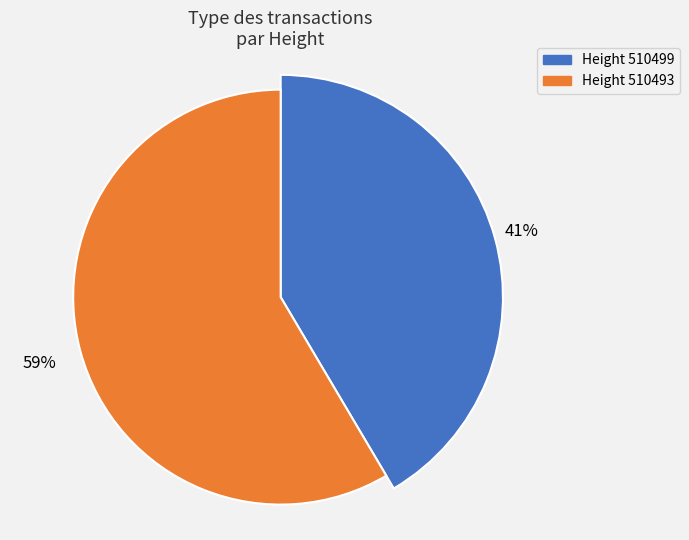

Between 510499 and 510493, which is larger?

510493